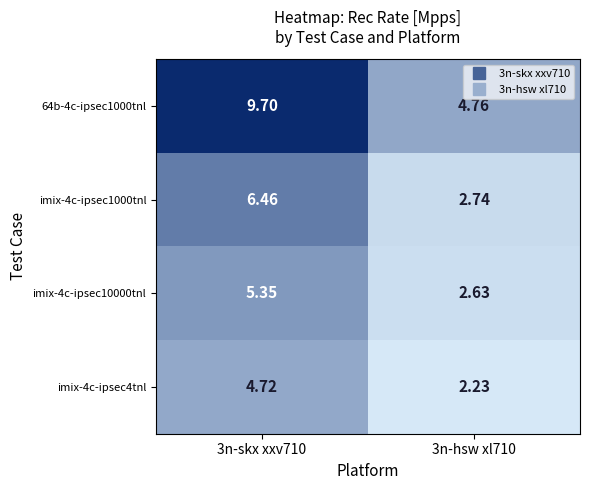

Is the value of 64b-4c-ipsec1000tnl at 3n-skx xxv710 greater than the value of imix-4c-ipsec10000tnl at 3n-hsw xl710?

Yes